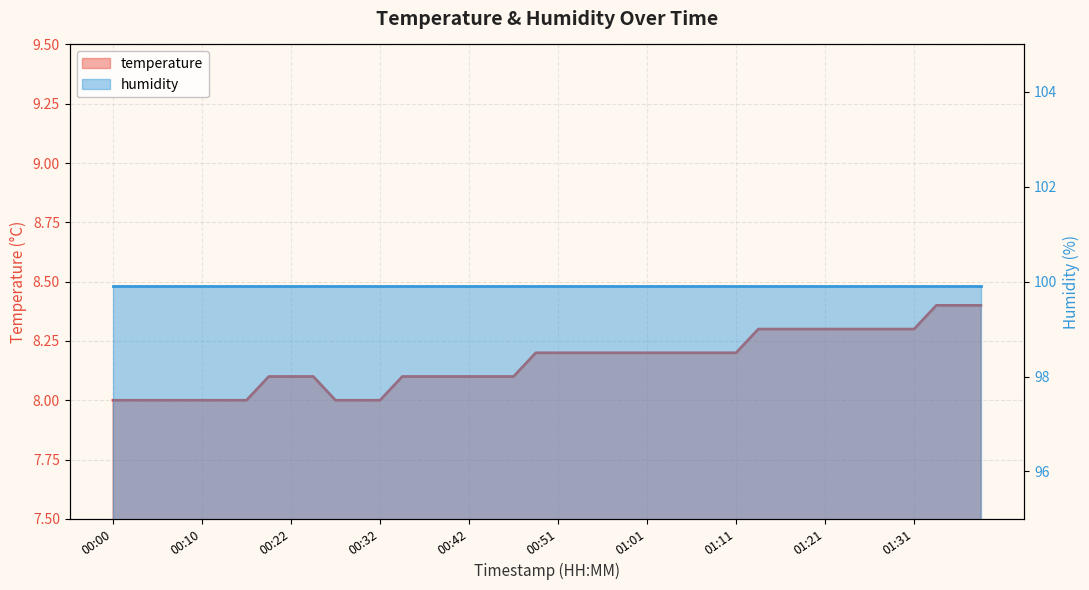

Approximately how many times larger is the value at 00:00 compared to 01:08?

1.0